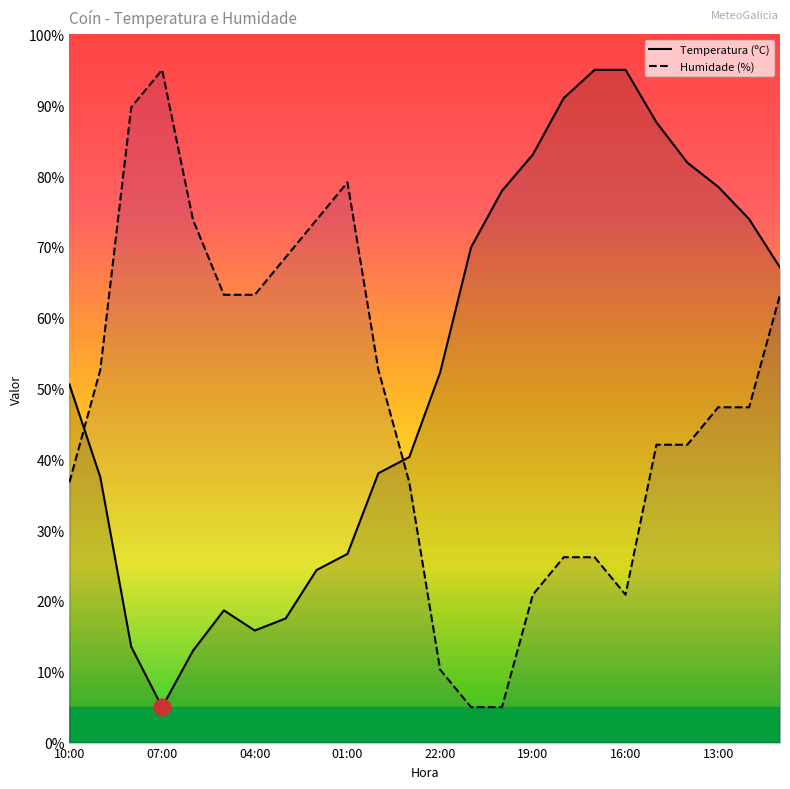

What are all the series names shown in the legend?

Temperatura (ºC), Humidade (%)